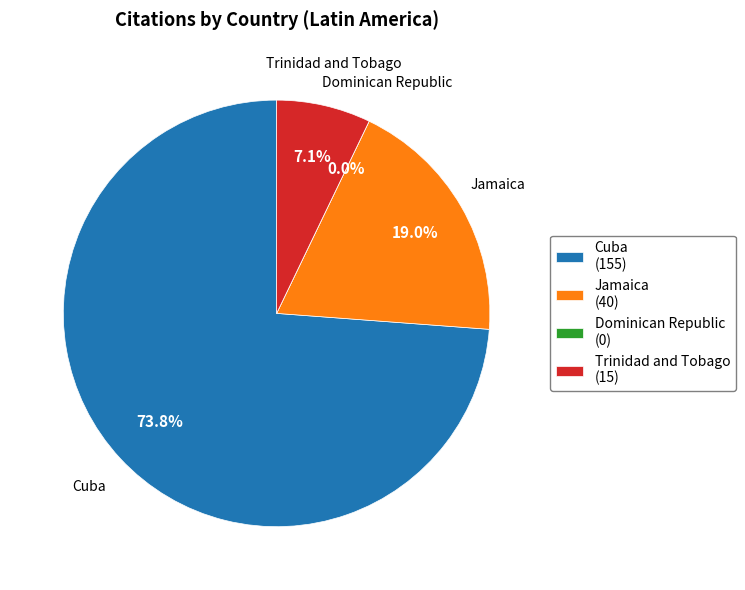

How much of the chart is everything except Cuba?

26.2%